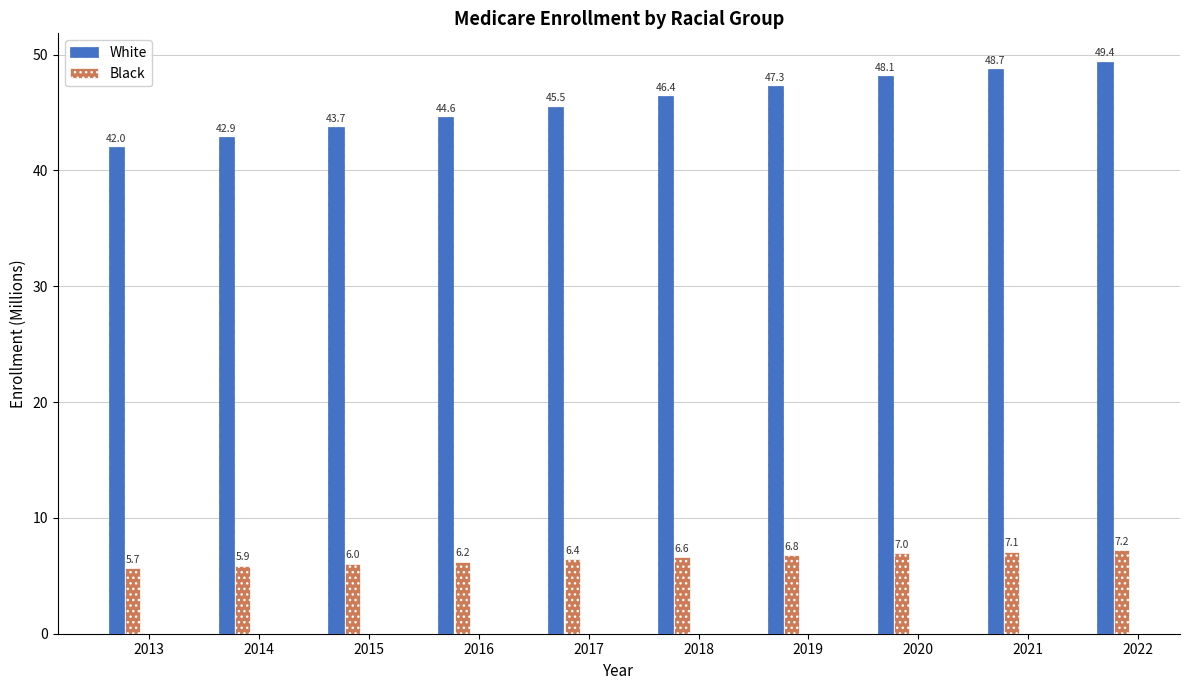

What are all the series names shown in the legend?

White, Black